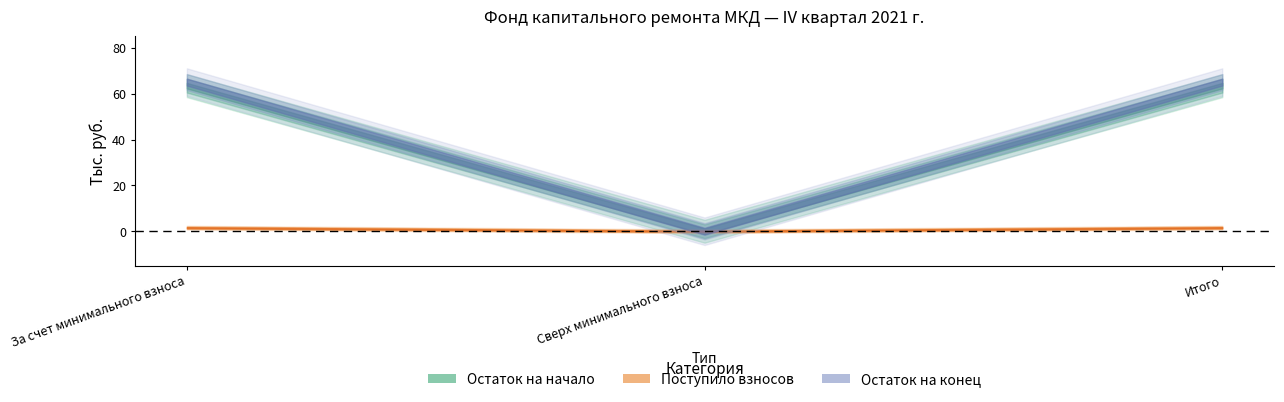

Is this an area chart (filled region under the line)?

No